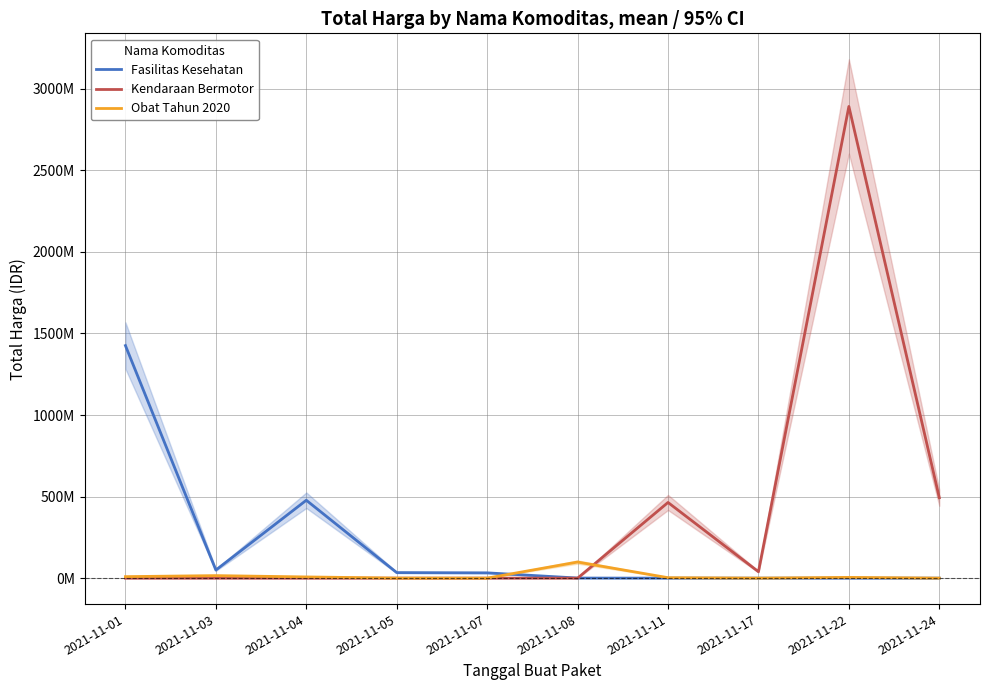

At how many categories does at least one series exceed 1182293706?

2